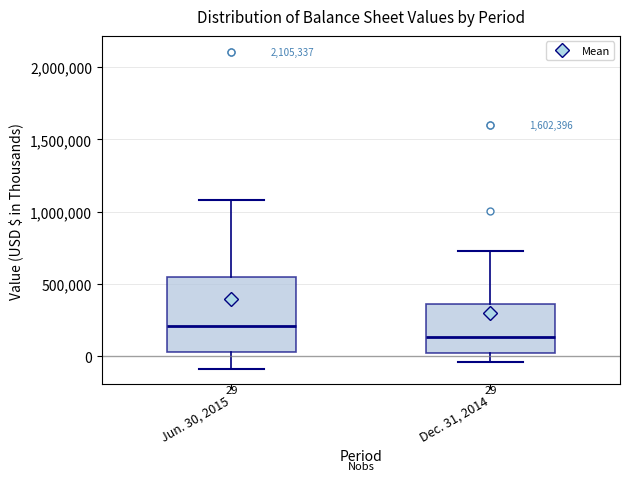

Which box is the tallest, from its lower edge to its upper edge?

Jun. 30, 2015